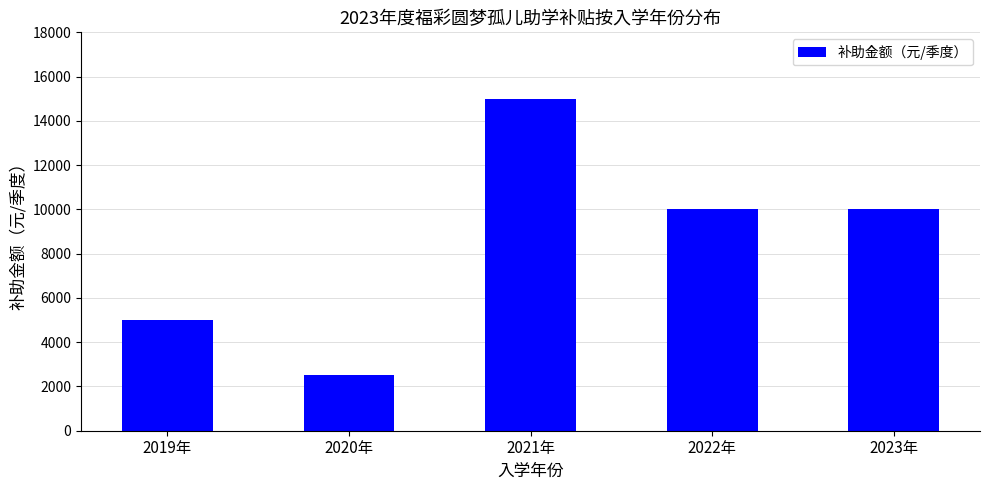

True or false: the data shows 4127 at 2020年.

False